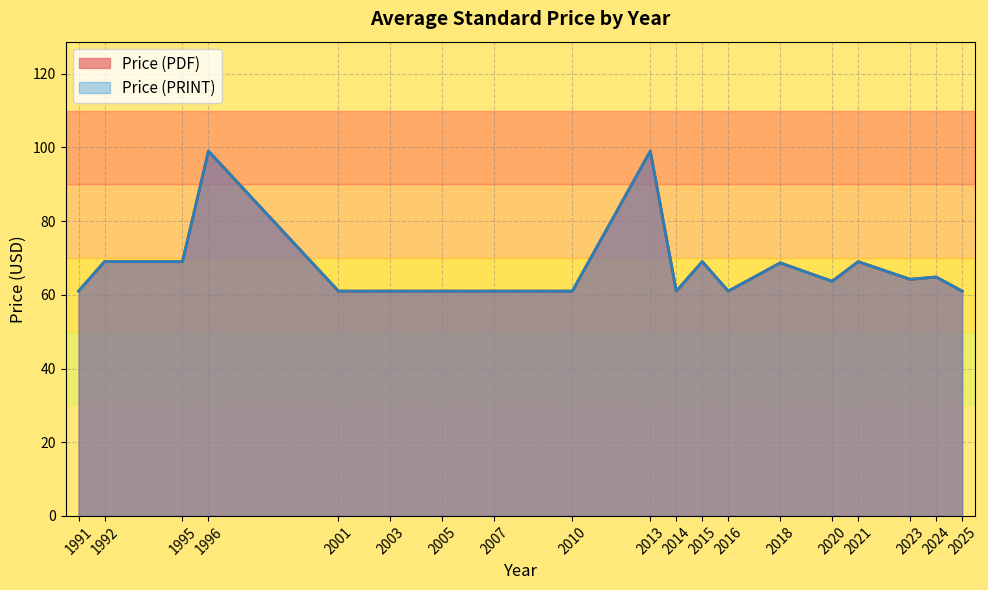

Does the chart have visible grid lines?

Yes